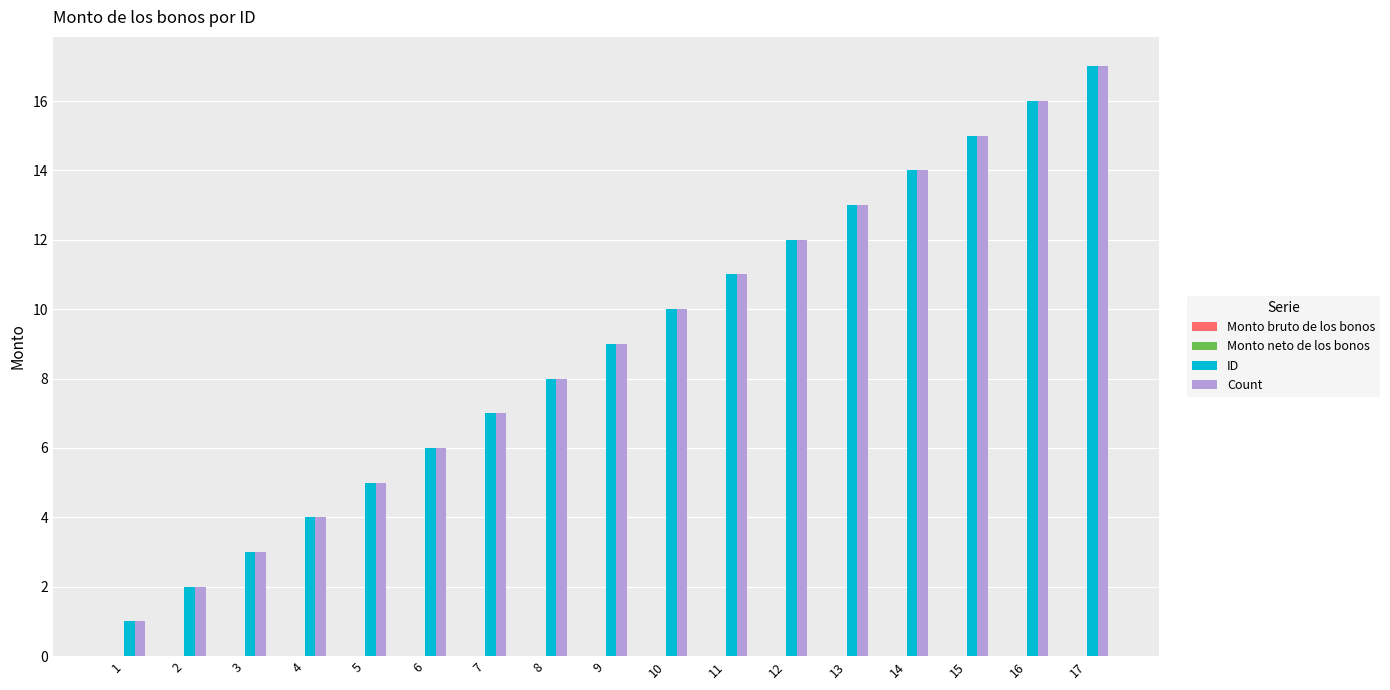

List the labels in order of ID value, smallest first.

1, 2, 3, 4, 5, 6, 7, 8, 9, 10, 11, 12, 13, 14, 15, 16, 17